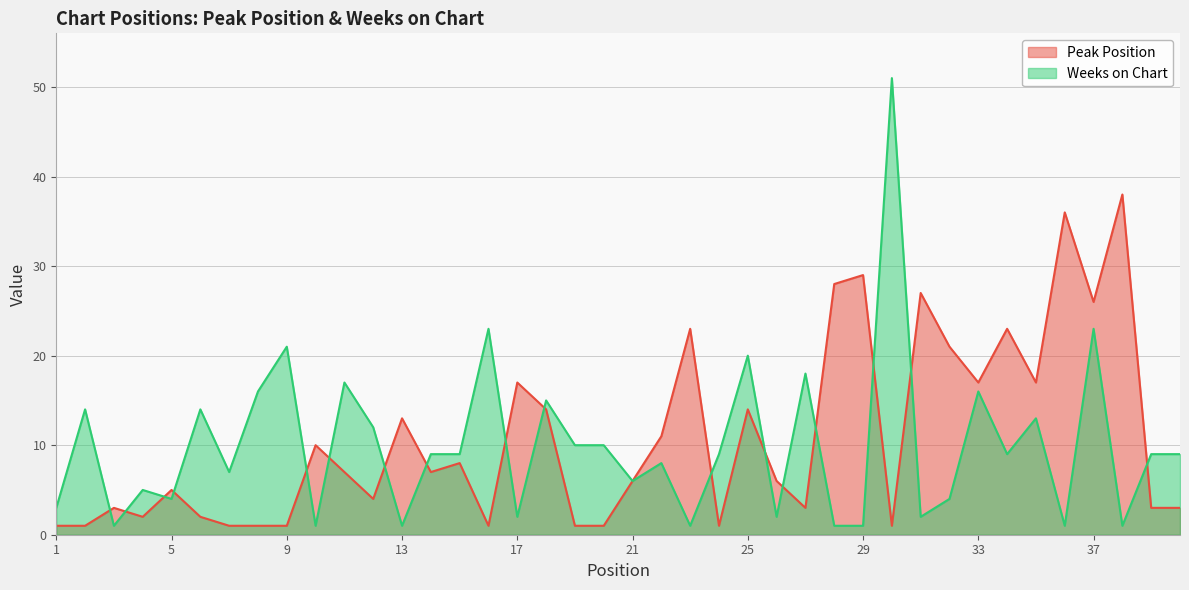

What is the greatest value displayed?

51